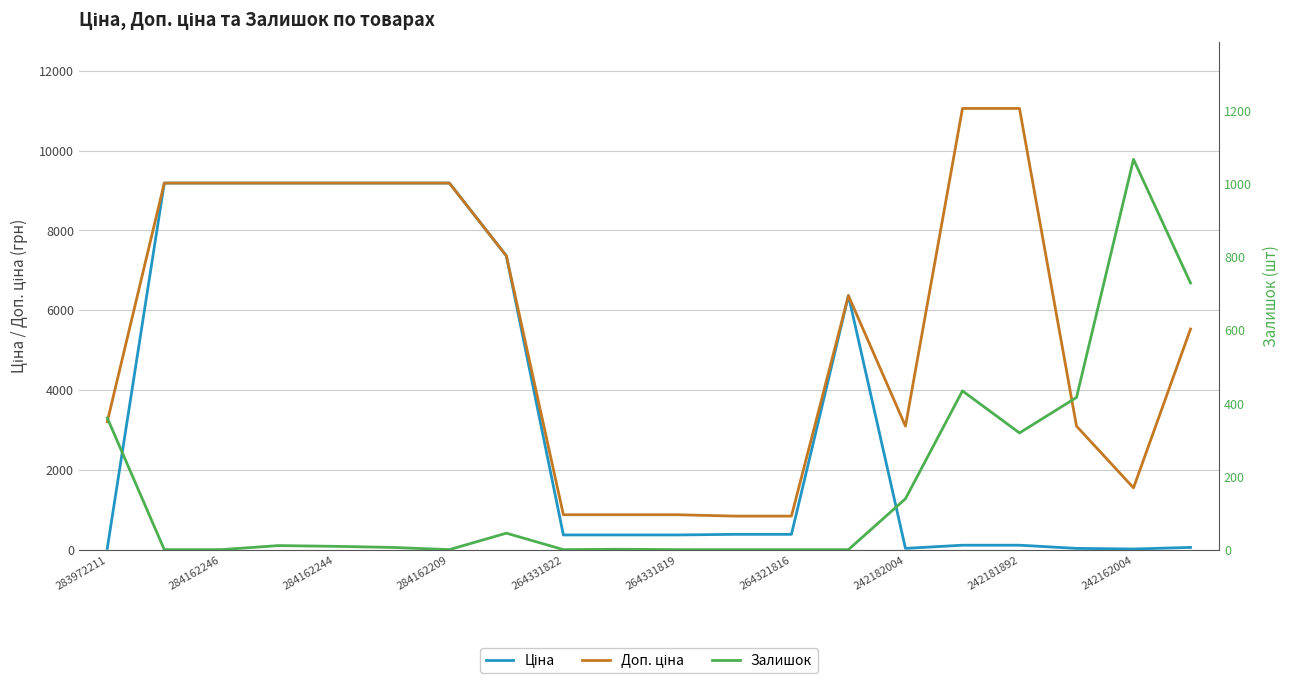

Reading left to right, transcribe all the data shown in this chart.

Ціна: 32.0	9185.1	9185.1	9185.1	9185.1	9185.1	9185.1	7360.2	367.6	367.6	367.6	382.9	382.9	6364.4	30.9	110.5	110.5	30.9	15.5	55.3
Доп. ціна: 3205.0	9185.1	9185.1	9185.1	9185.1	9185.1	9185.1	7360.2	874.0	874.0	874.0	840.0	840.0	6364.4	3095.0	11055.0	11055.0	3095.0	1548.0	5528.0
Залишок: 360.0	0.0	0.0	11.0	9.0	6.0	0.0	45.0	0.0	1.0	0.0	0.0	0.0	0.0	139.0	434.0	319.0	416.0	1067.0	729.0